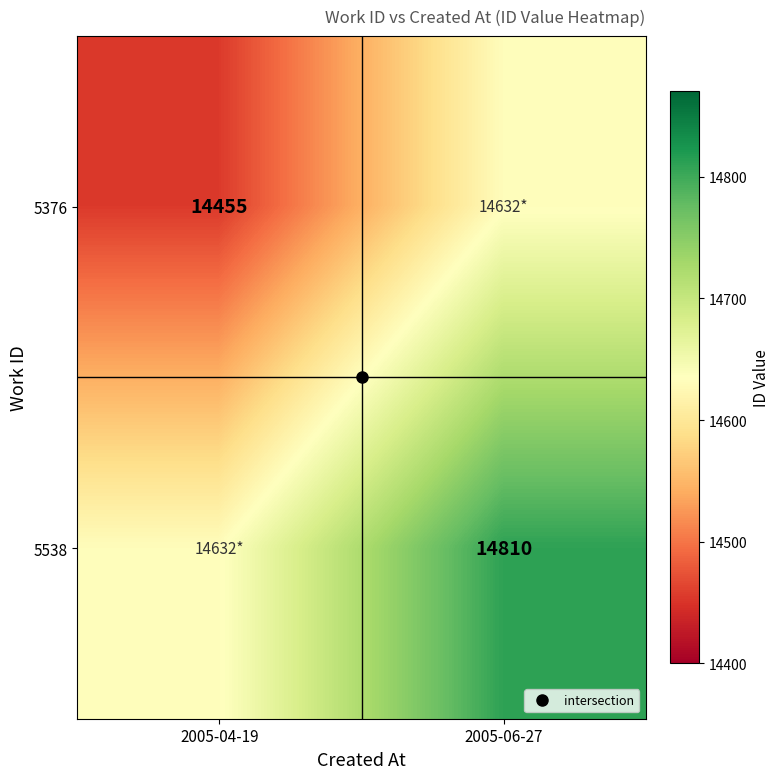

Which series has the widest spread of values?

5538